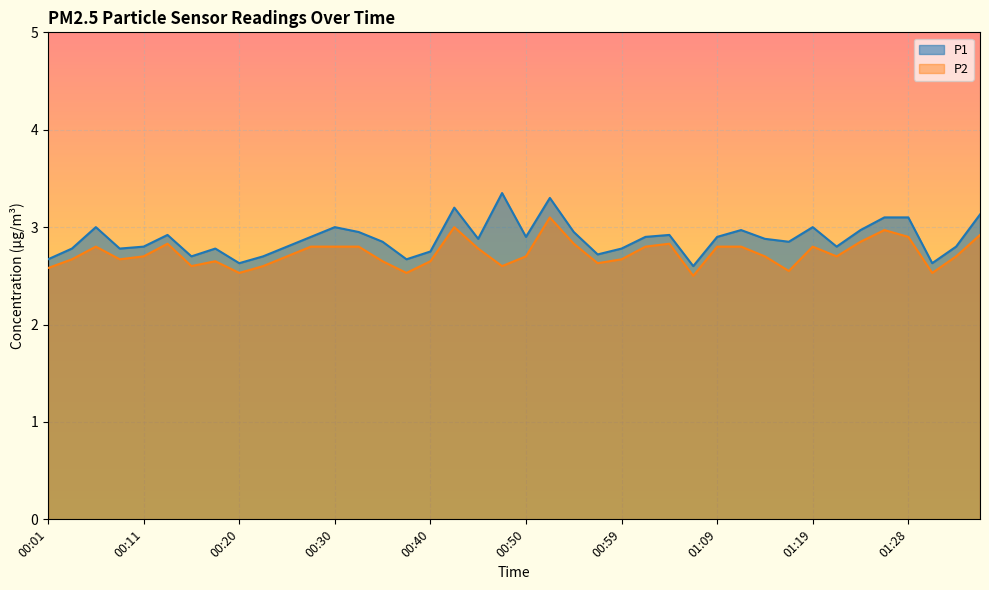

Reading left to right, extract all data points from this chart.

P1: 2.7	2.8	3.0	2.8	2.8	2.9	2.7	2.8	2.6	2.7	2.8	2.9	3.0	3.0	2.9	2.7	2.8	3.2	2.9	3.4	2.9	3.3	3.0	2.7	2.8	2.9	2.9	2.6	2.9	3.0	2.9	2.9	3.0	2.8	3.0	3.1	3.1	2.6	2.8	3.1
P2: 2.6	2.7	2.8	2.7	2.7	2.8	2.6	2.6	2.5	2.6	2.7	2.8	2.8	2.8	2.6	2.5	2.6	3.0	2.8	2.6	2.7	3.1	2.8	2.6	2.7	2.8	2.8	2.5	2.8	2.8	2.7	2.5	2.8	2.7	2.9	3.0	2.9	2.5	2.7	2.9